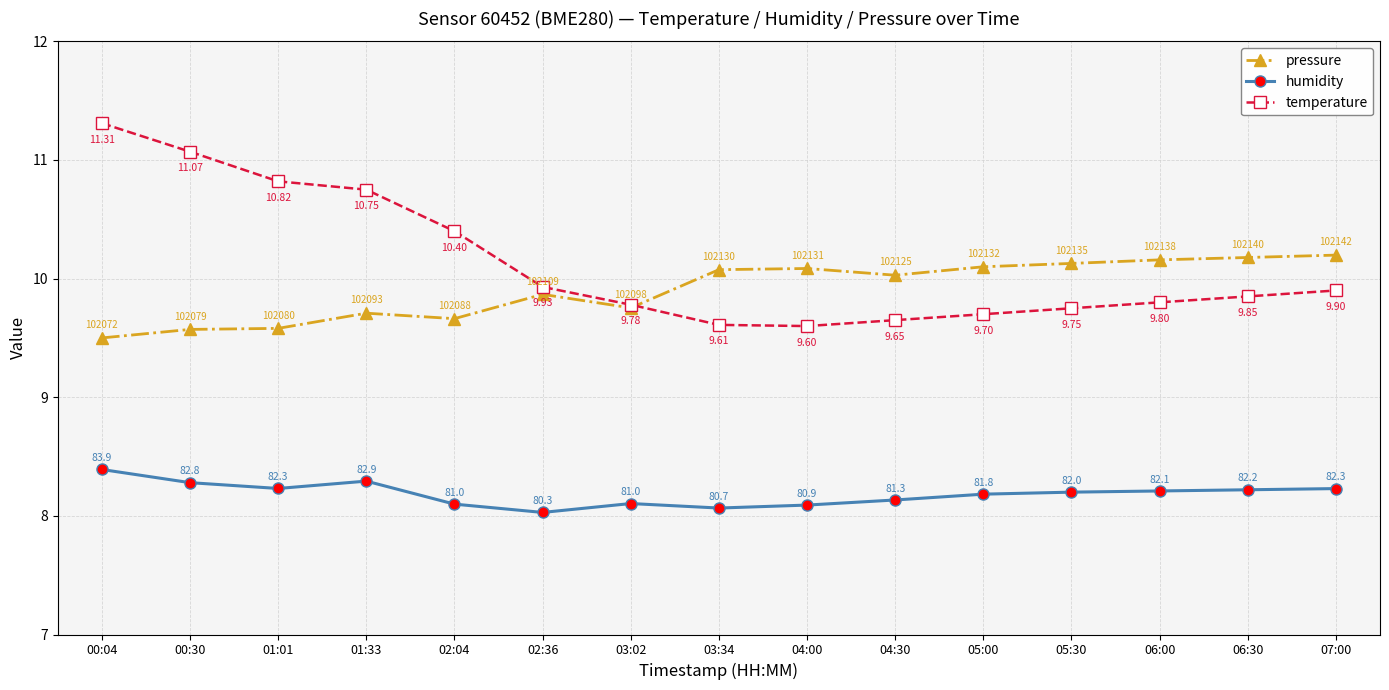

What is the total value across all series at 07:00?

28.3